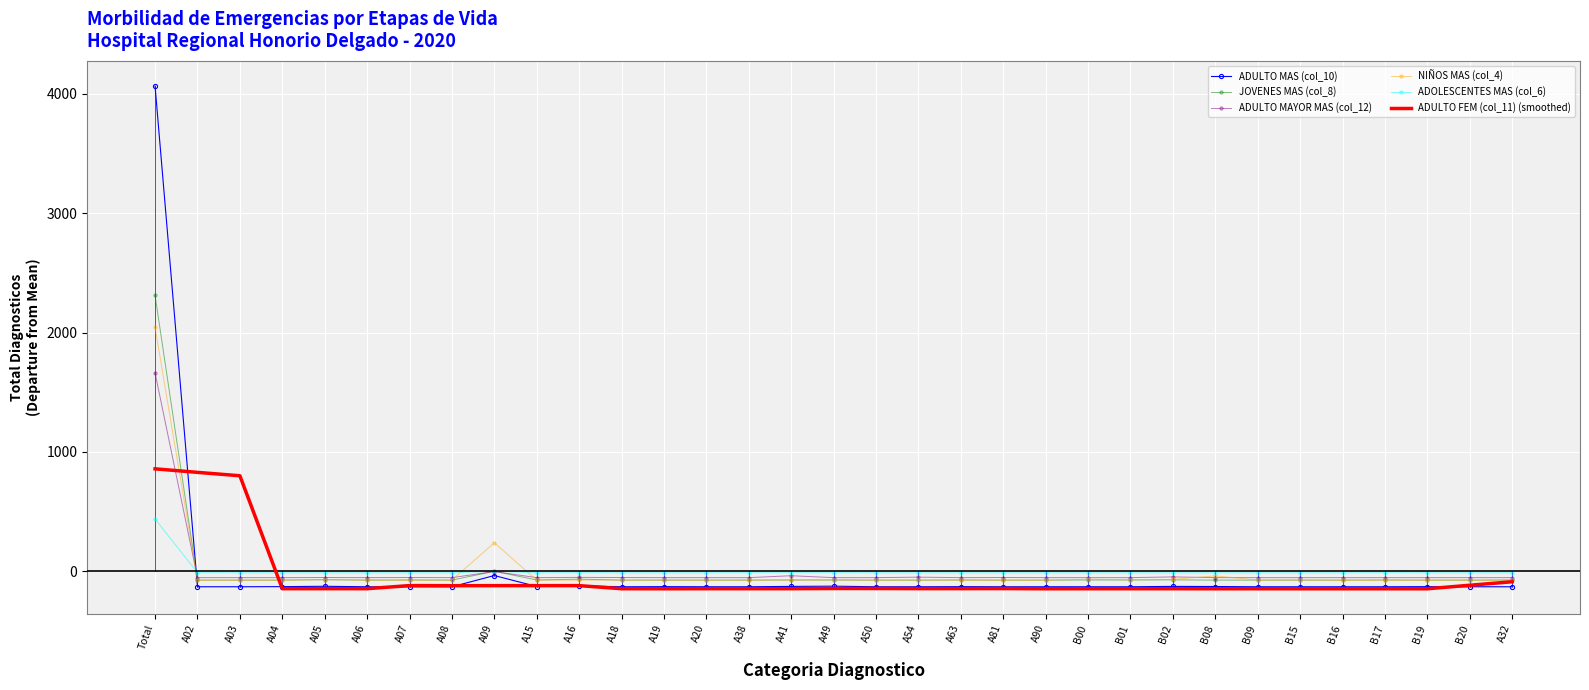

What are all the series names shown in the legend?

ADULTO MAS (col_10), JOVENES MAS (col_8), ADULTO MAYOR MAS (col_12), NIÑOS MAS (col_4), ADOLESCENTES MAS (col_6), ADULTO FEM (col_11) (smoothed)